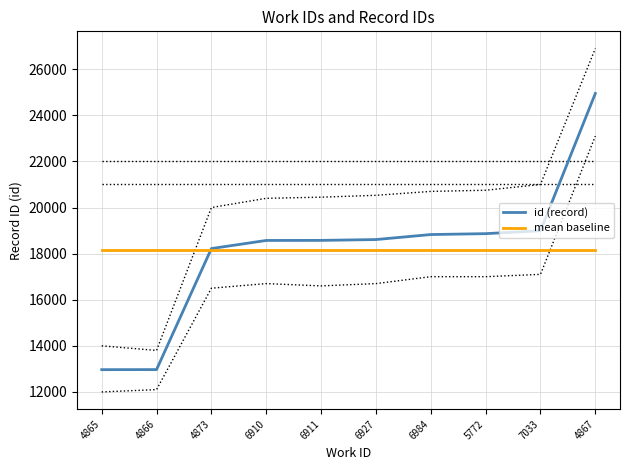

How many series are shown in this chart?

2